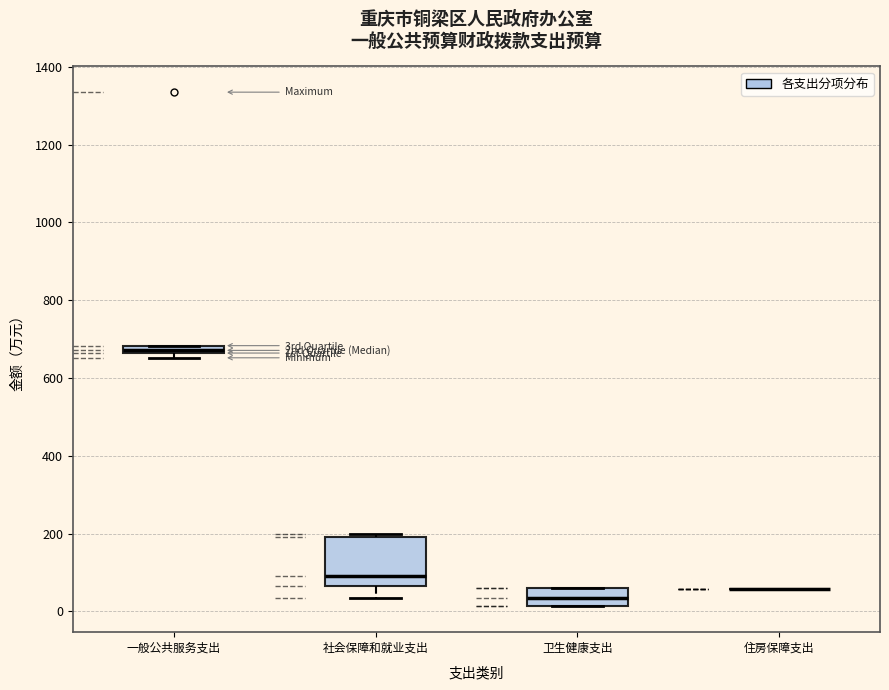

Comparing the boxes themselves (not the whiskers), which one is the tallest?

社会保障和就业支出